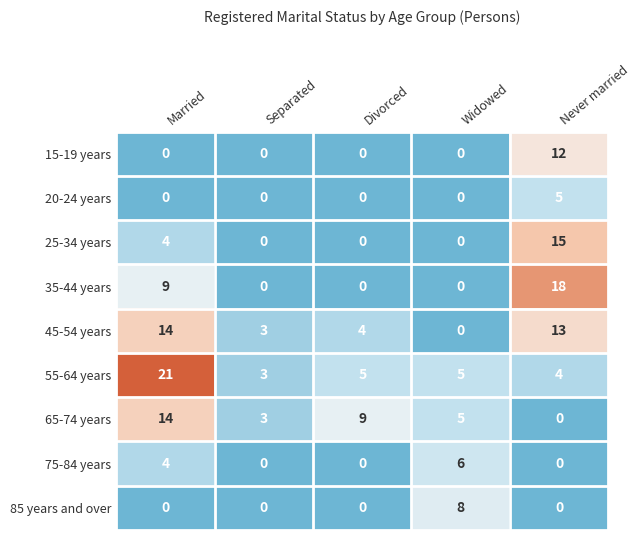

Between Separated and Never married, which series saw the biggest shift?

35-44 years